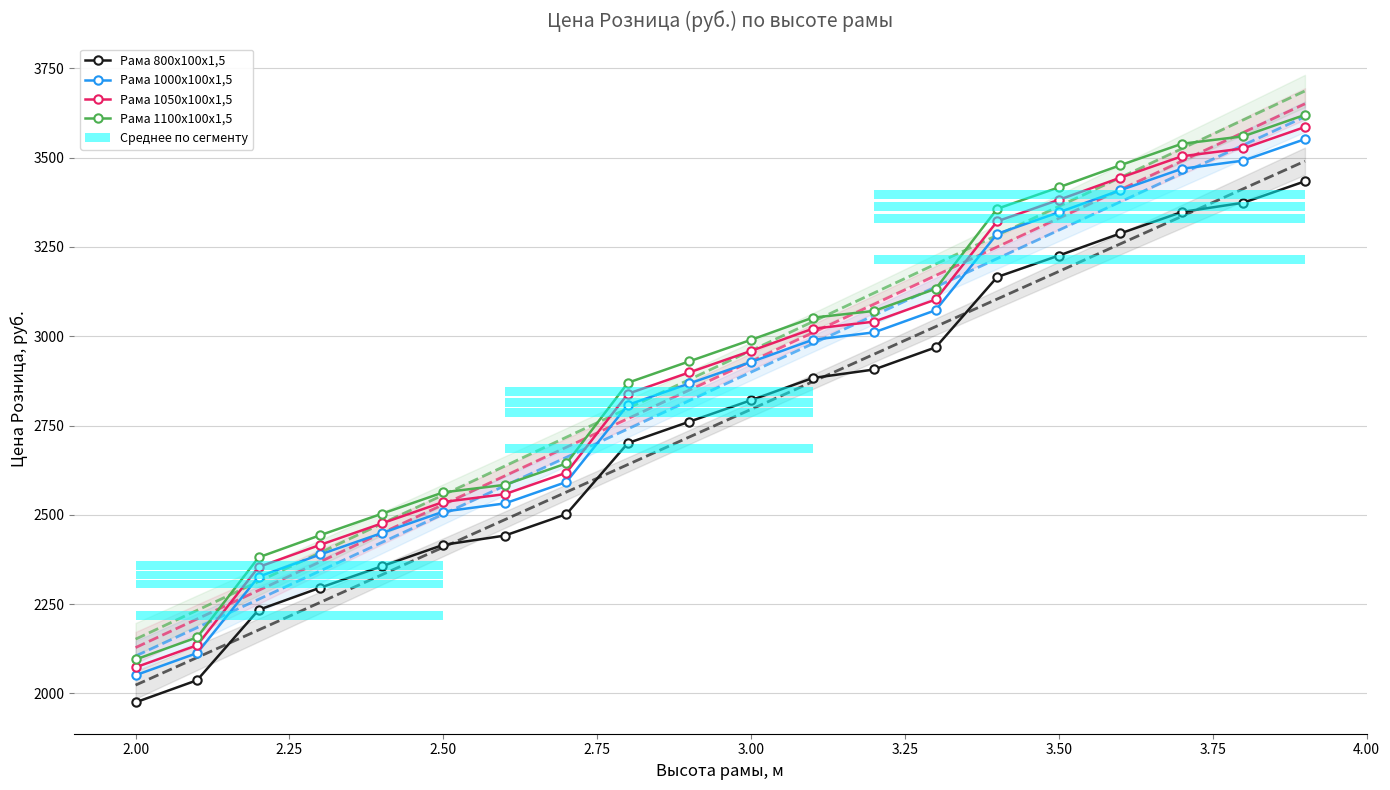

Between 2.0 and 2.6, which series saw the biggest shift?

Рама 1100х100х1,5